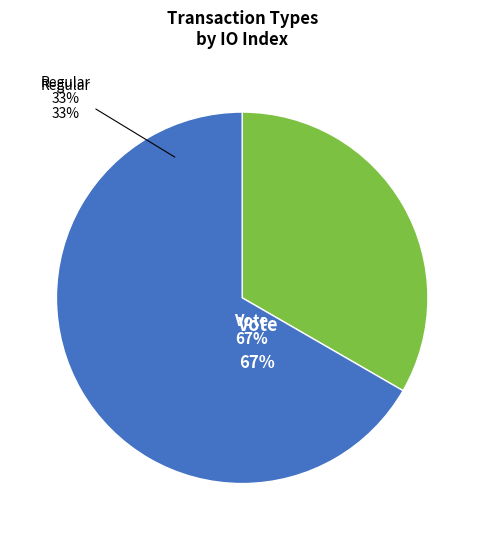

Rank the categories by value from highest to lowest.

Vote, Regular